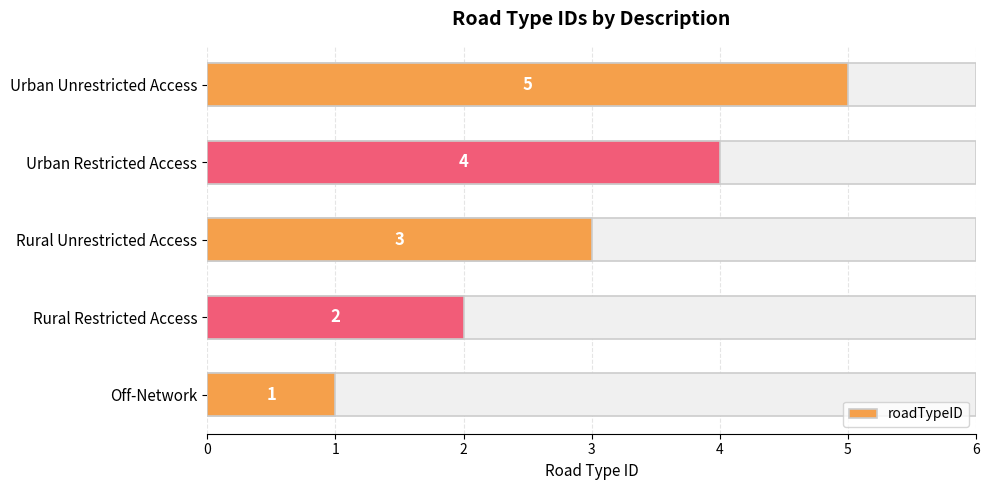

True or false: the data shows 2 at Rural Restricted Access.

True